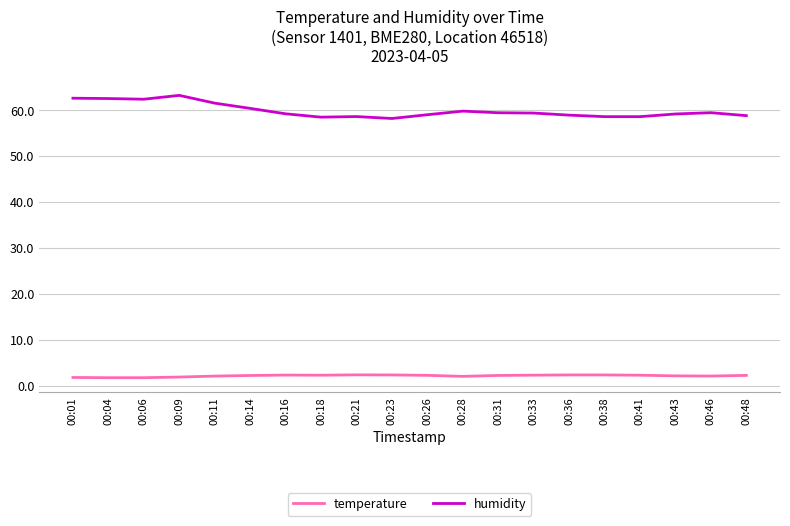

Which series has the largest range (max minus min)?

humidity